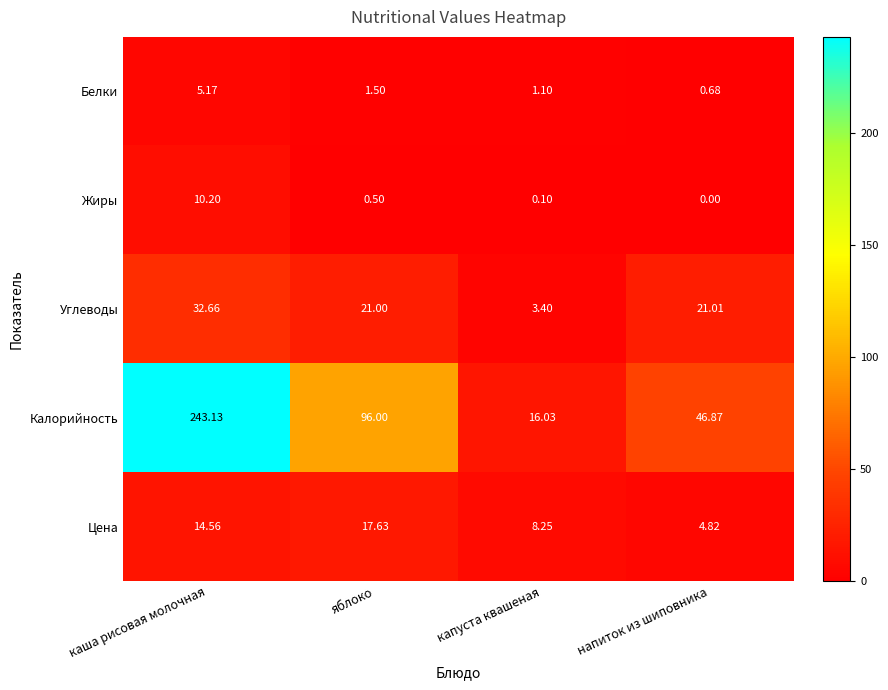

At which category is the sum across all series the highest?

каша рисовая молочная